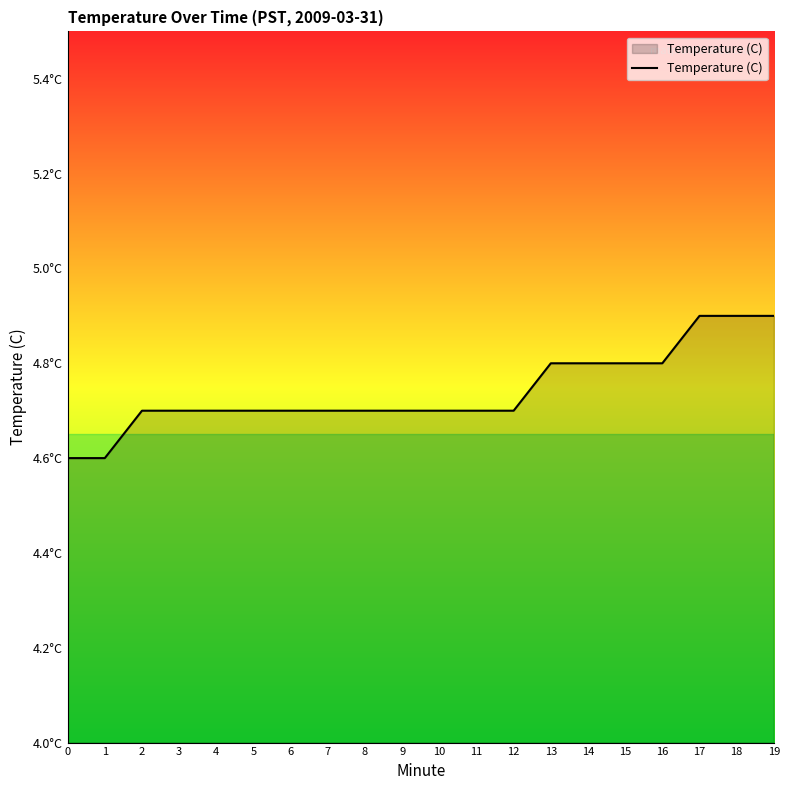

Does the chart have visible grid lines?

No